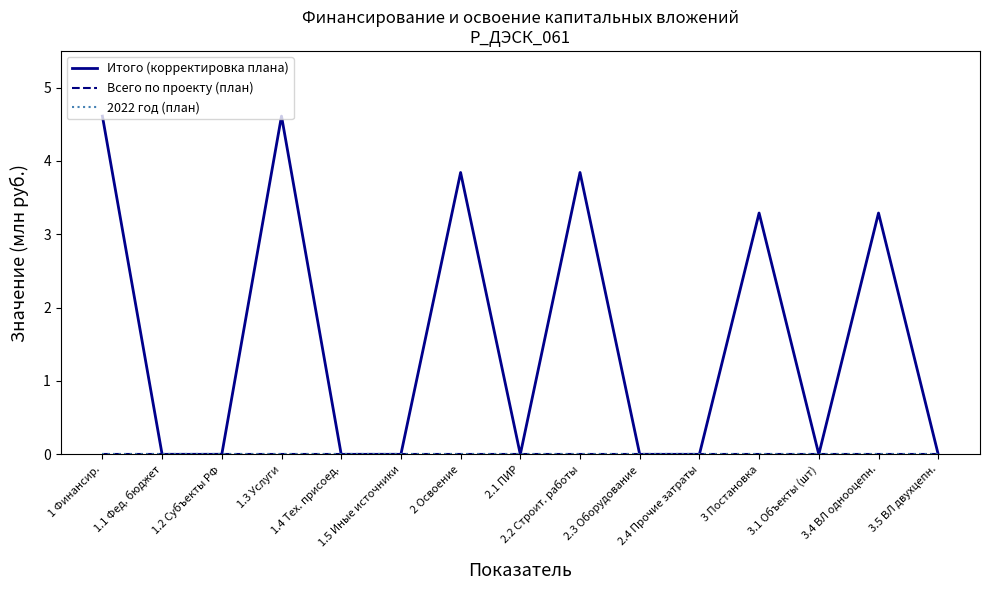

Does the chart have visible grid lines?

No